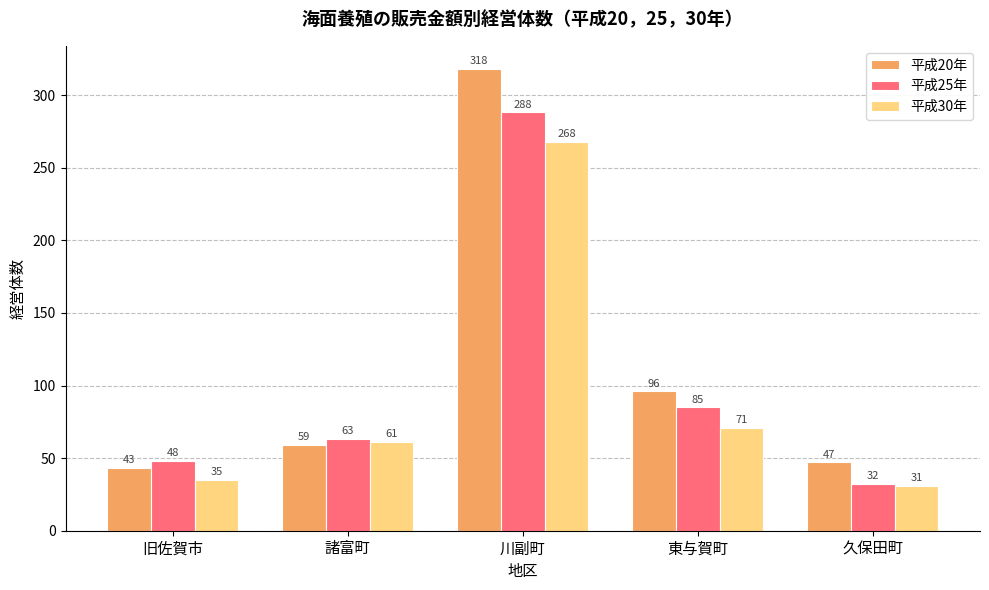

Where is 平成20年 nearest to the value 180?

東与賀町